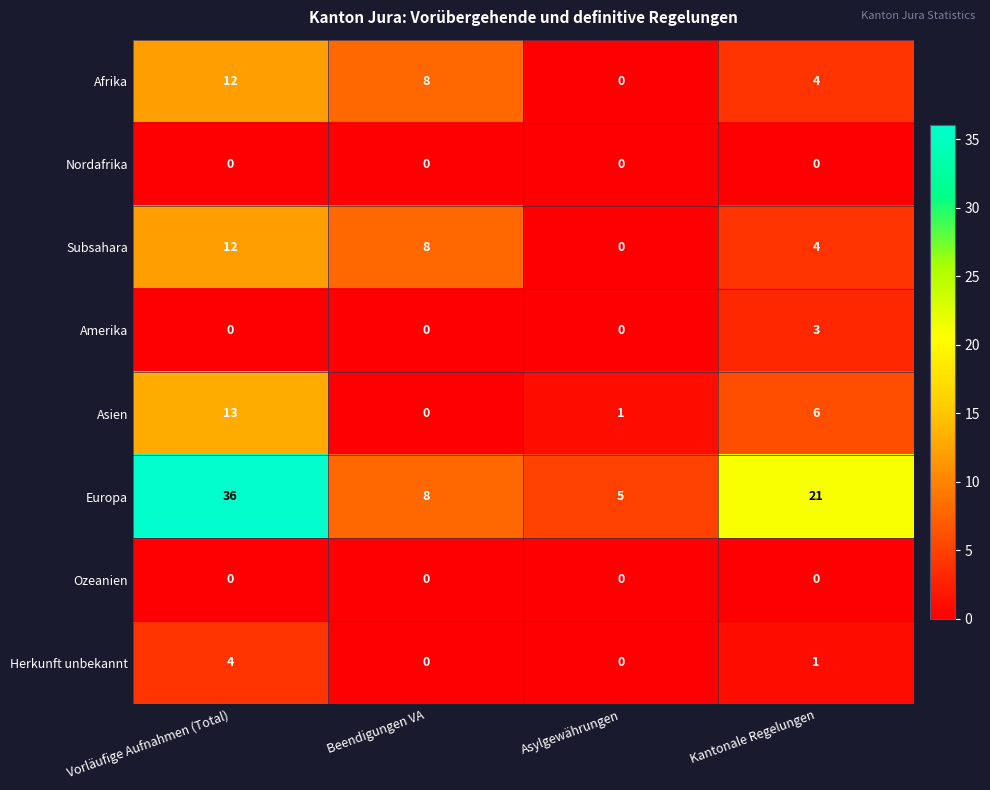

Where does the Europa series first go above 21?

Vorläufige Aufnahmen (Total)